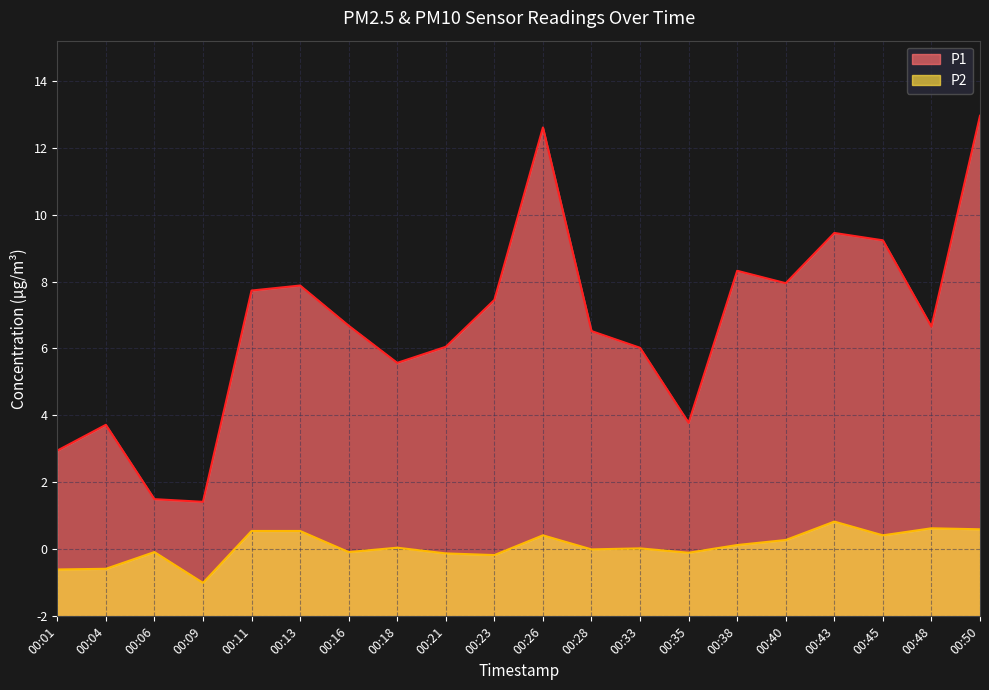

What is the value of the P1 point at the 15th from the left?

10.3